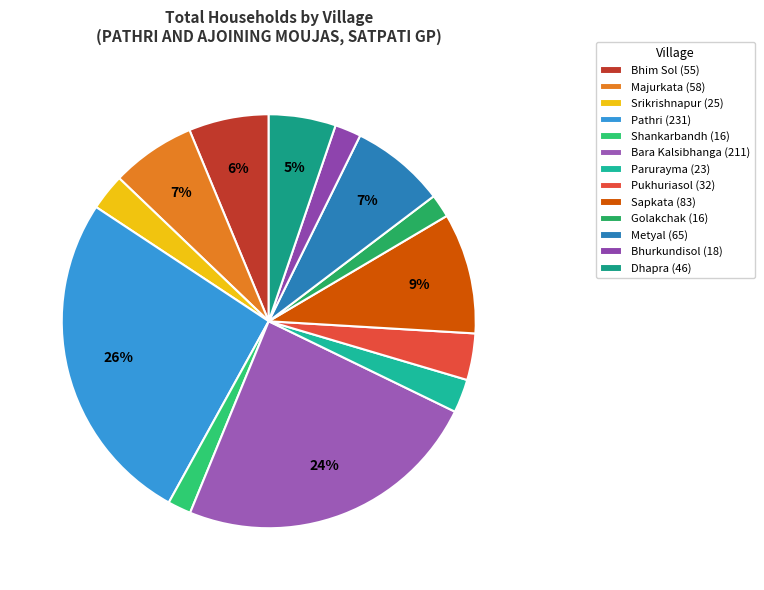

How many segments does this pie chart have?

13